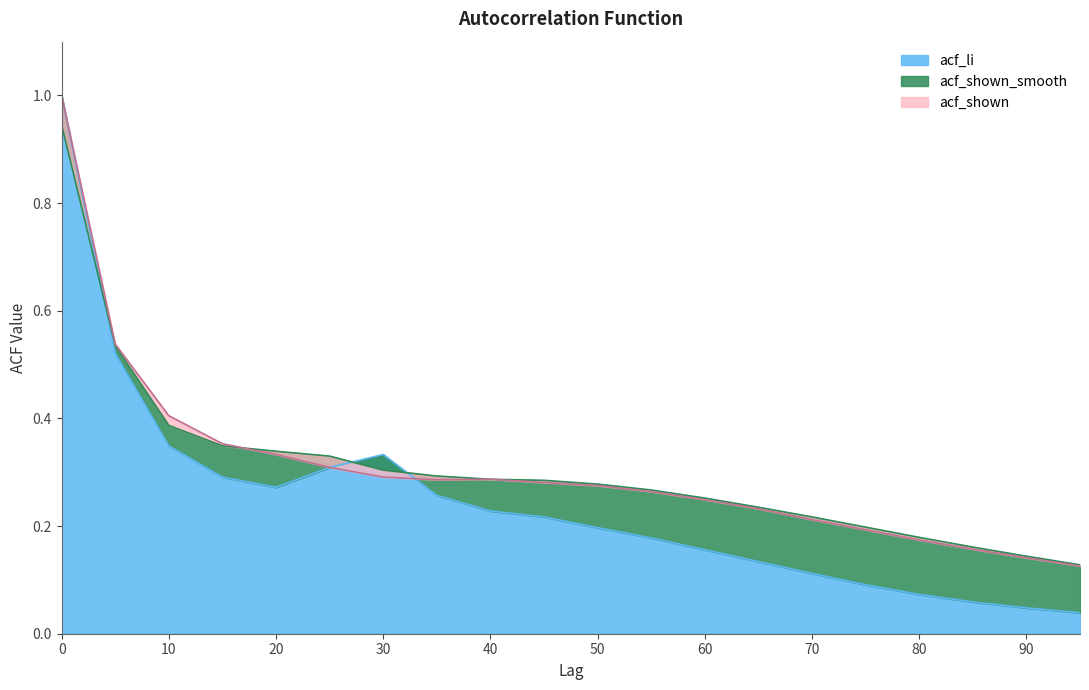

Which category has the lowest value across all series?

95